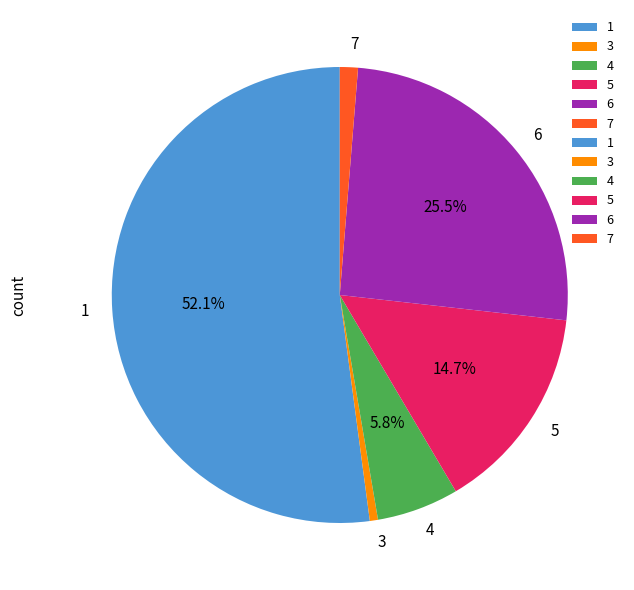

How many slices are in this pie chart?

6